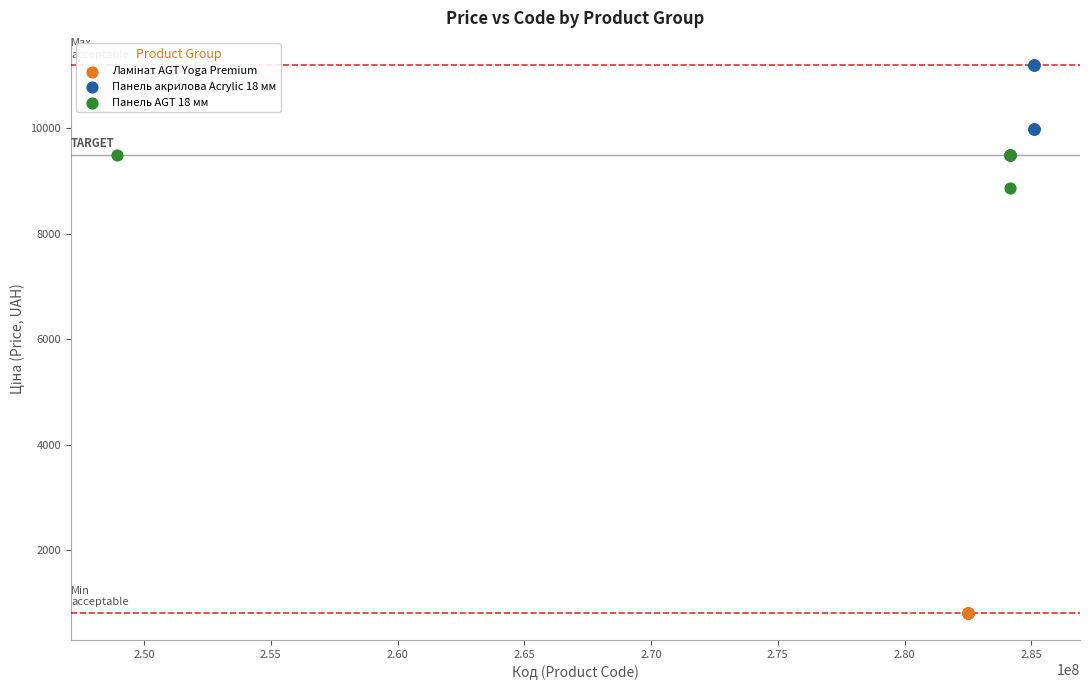

Which series reaches the maximum Y coordinate?

Панель акрилова Acrylic 18 мм